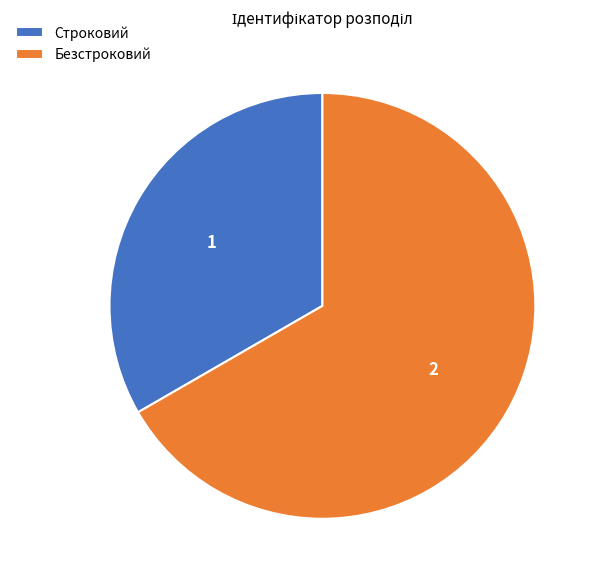

Rank the categories by value from highest to lowest.

Безстроковий, Строковий